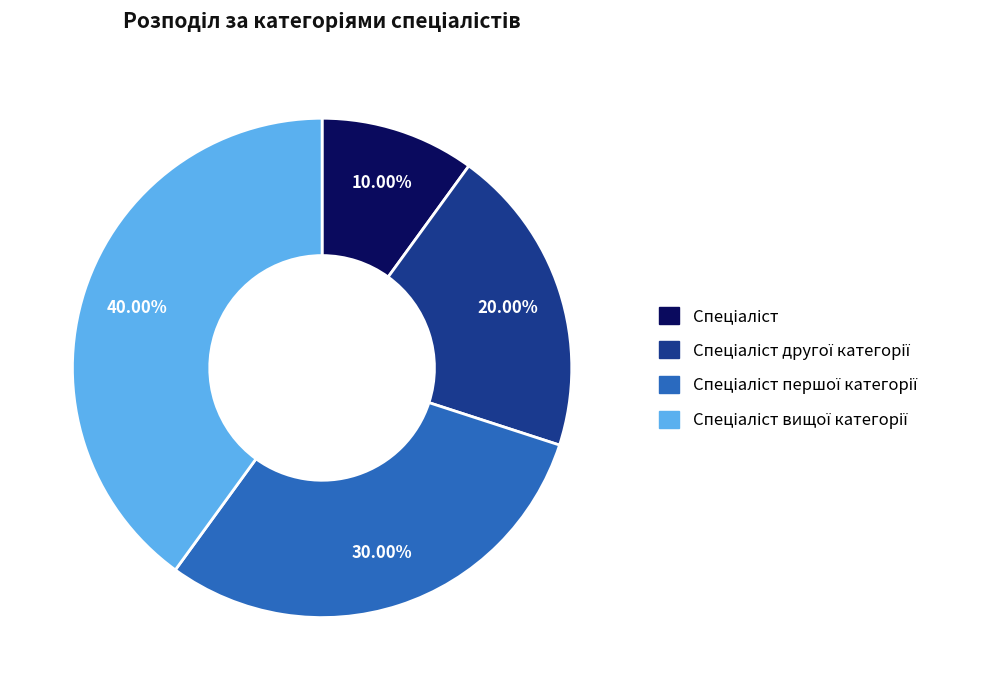

Is there any slice that represents more than half of the pie?

No